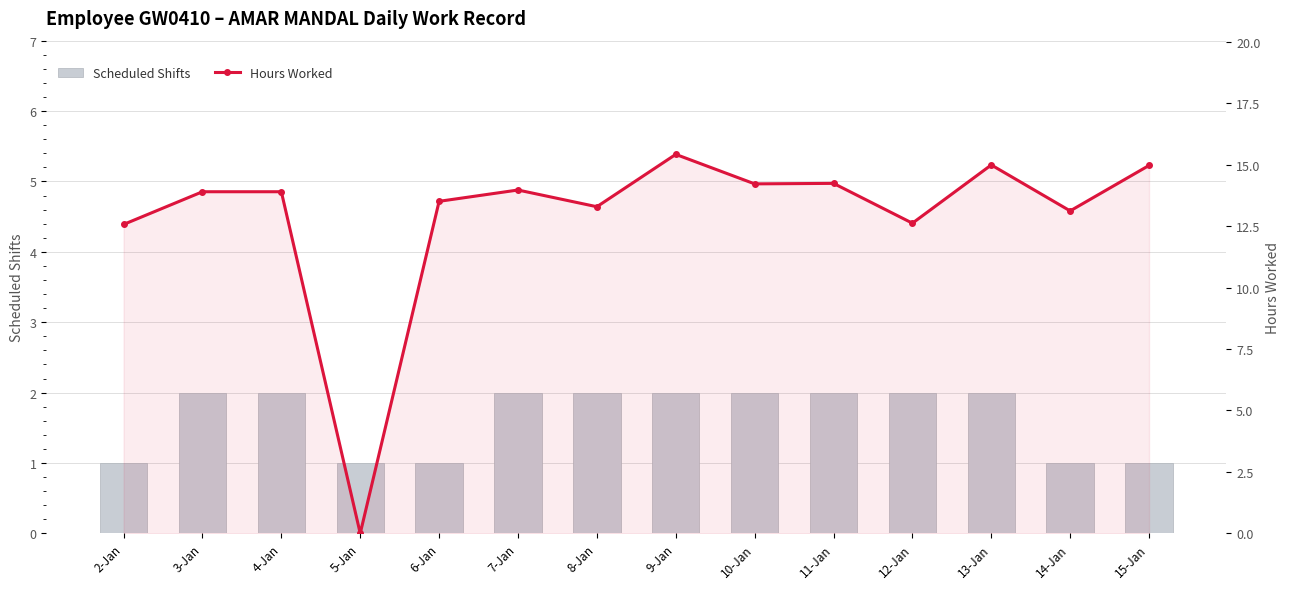

Between 4-Jan and 14-Jan, which is larger?

4-Jan